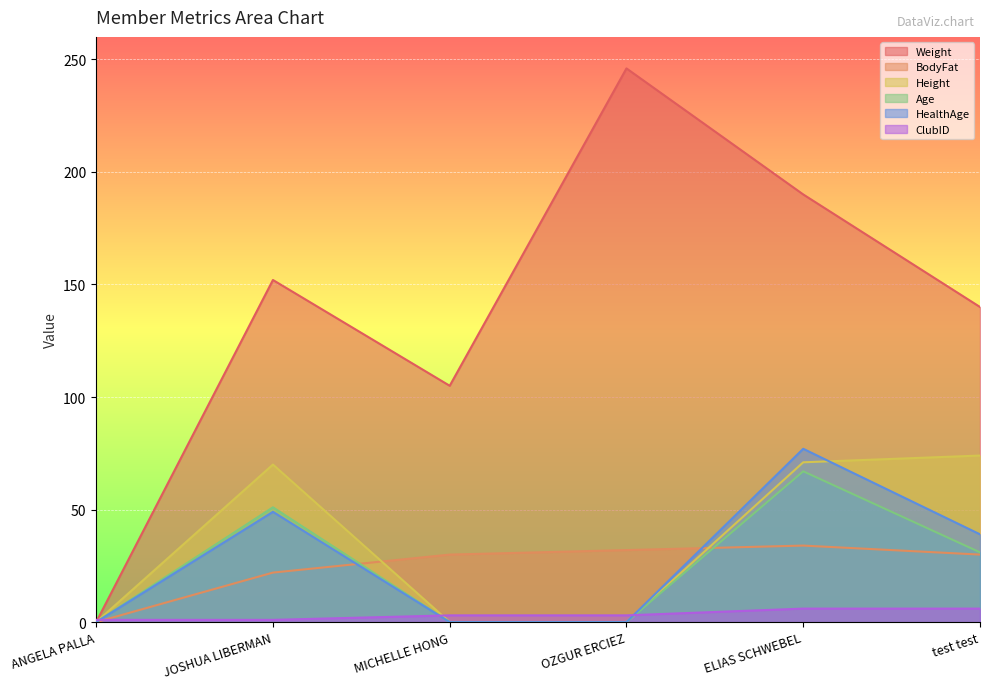

What position from the right is MICHELLE HONG?

4